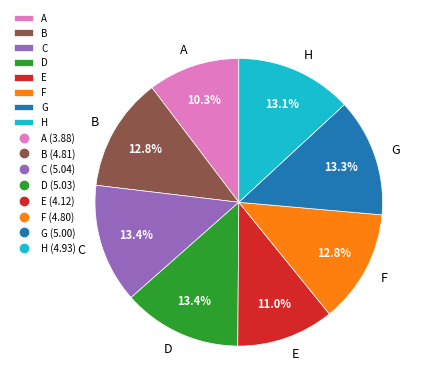

Which category has the smallest portion of the pie?

A